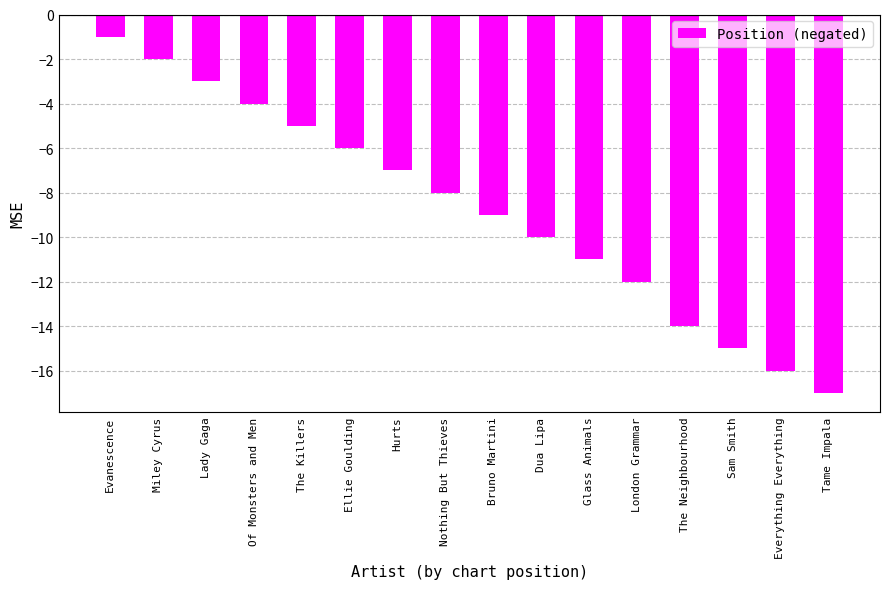

What is the difference between the second highest and second lowest values?

14